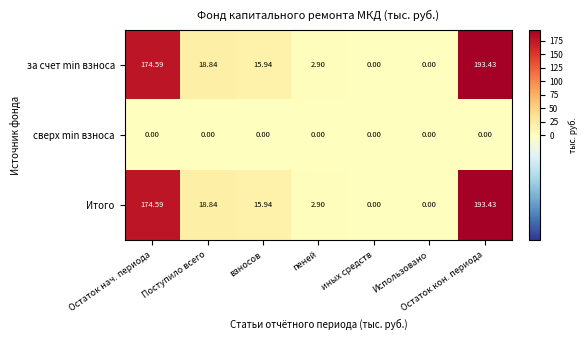

Which category has the highest value across all series?

Остаток кон. периода